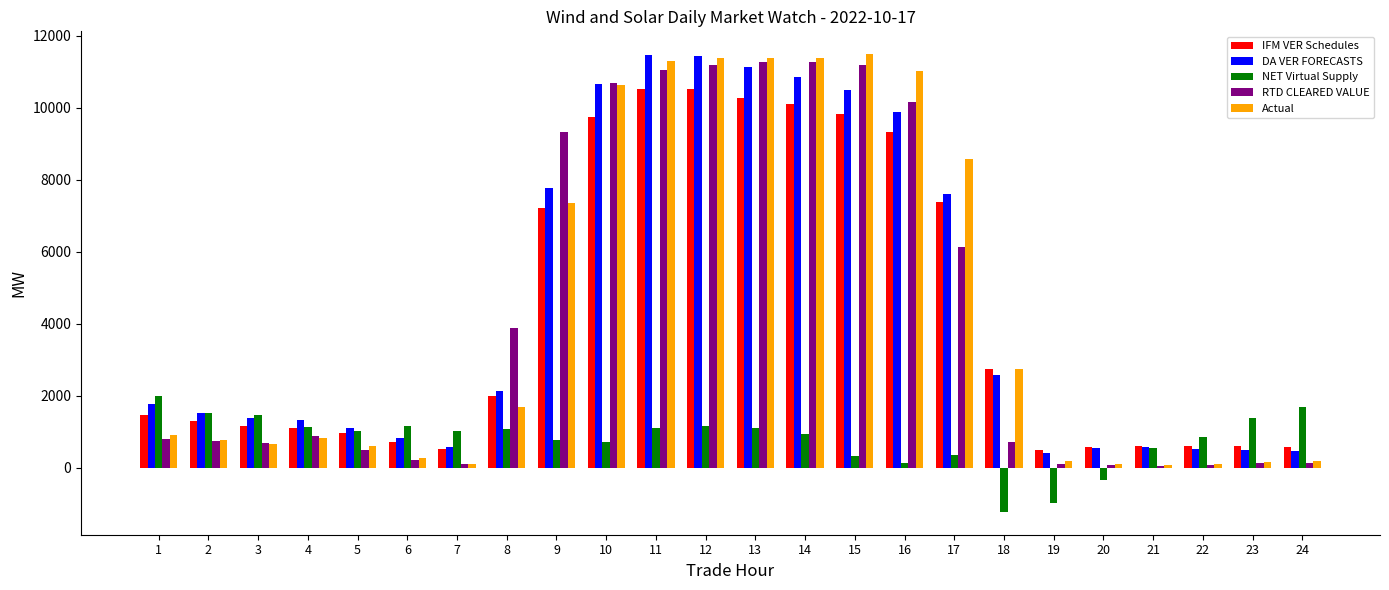

Which series has the widest spread of values?

Actual